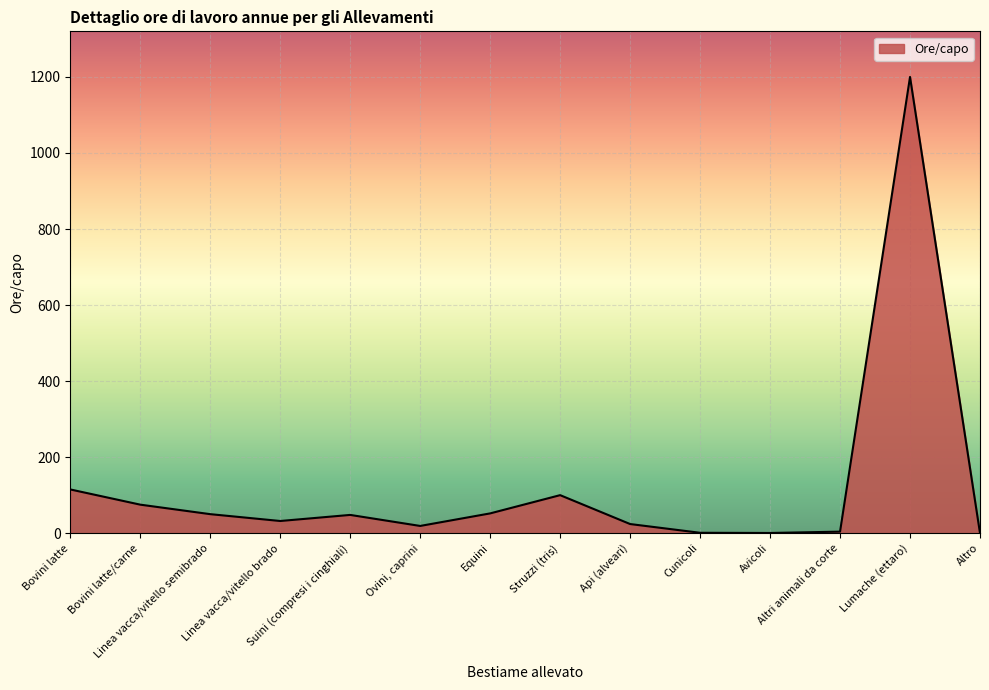

What is the maximum value shown in the chart?

1200.0